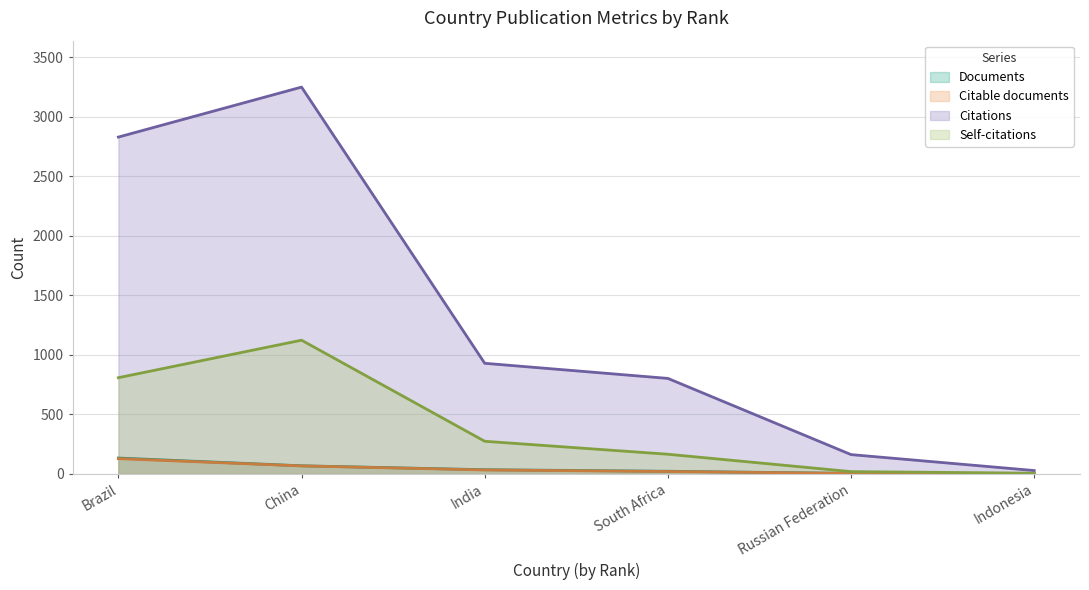

Which series changed the most between China and Russian Federation?

Citations